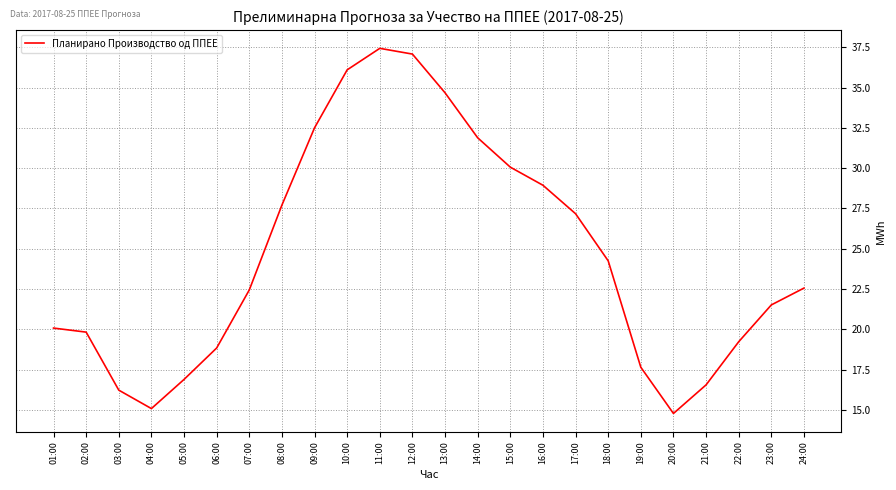

Where does the data first go above 22?

07:00